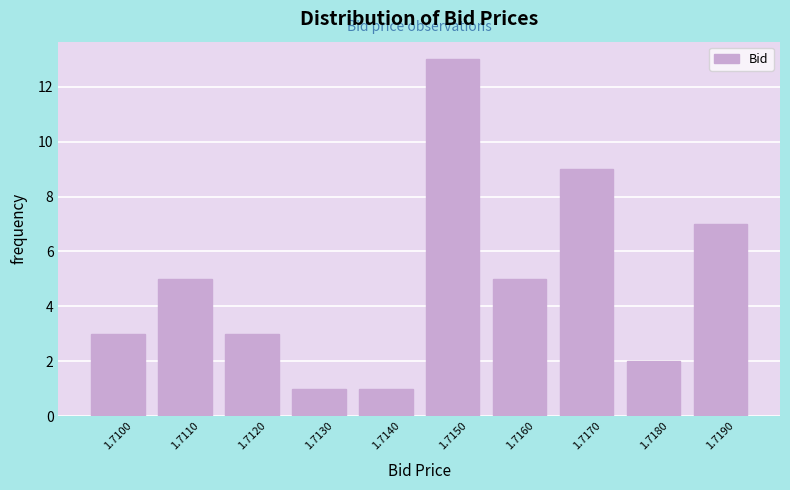

Reading left to right, what are all the values shown in this chart?

3	5	3	1	1	13	5	9	2	7